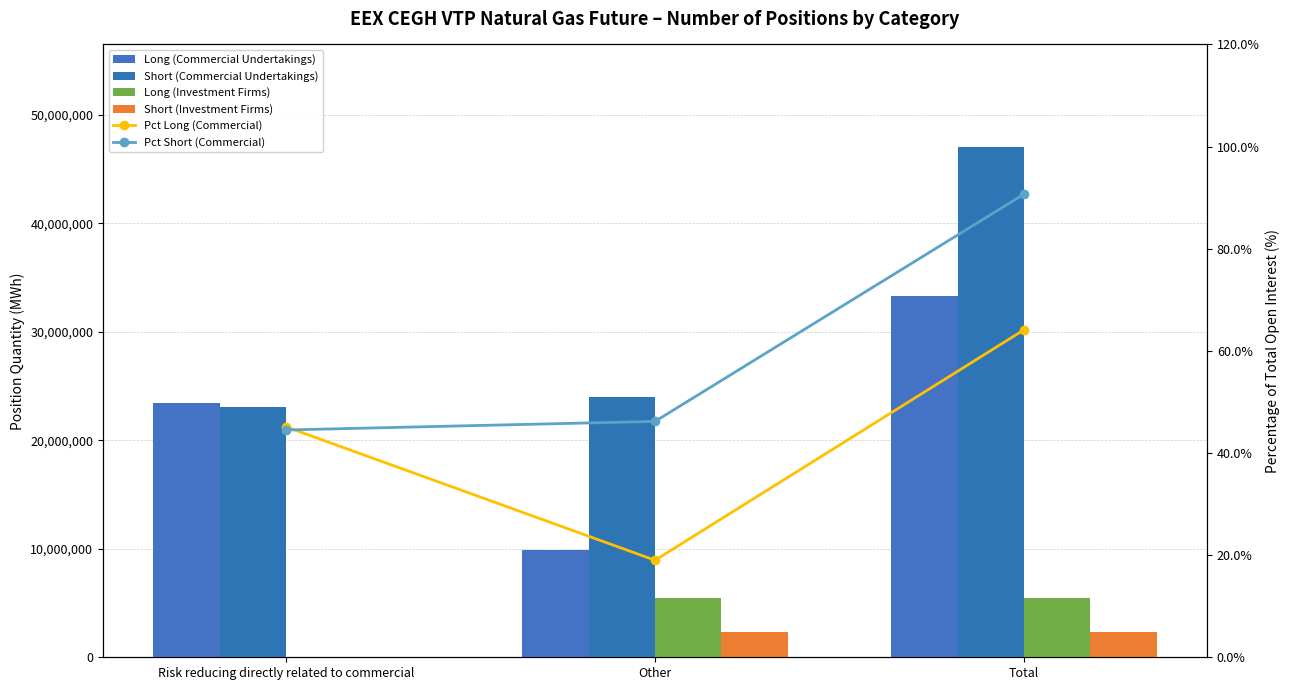

What position from the left is Total?

3